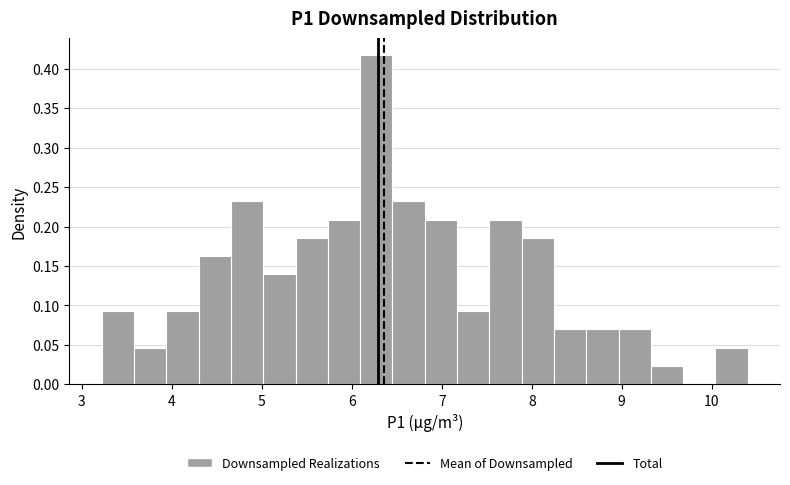

Read against the x-axis, roughly where is the centre of the tallest bar?

6.3